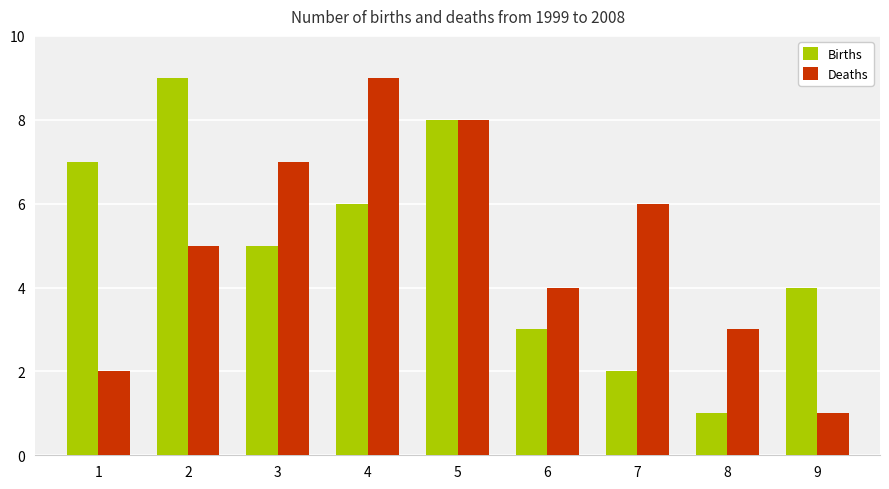

What are all the series names shown in the legend?

Births, Deaths